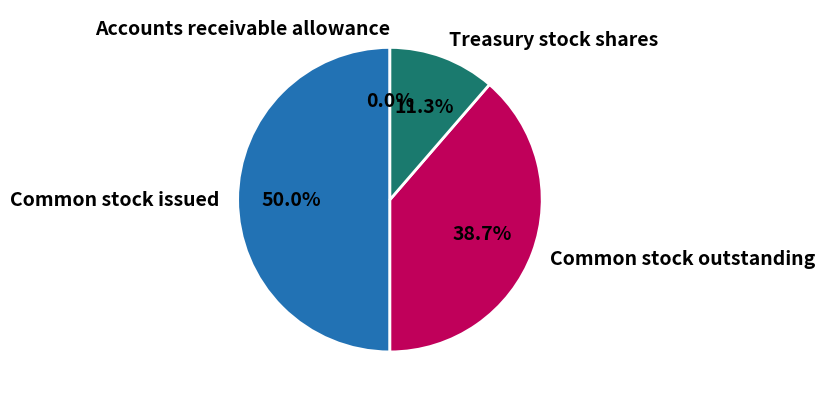

Is Treasury stock shares the majority of the pie?

No